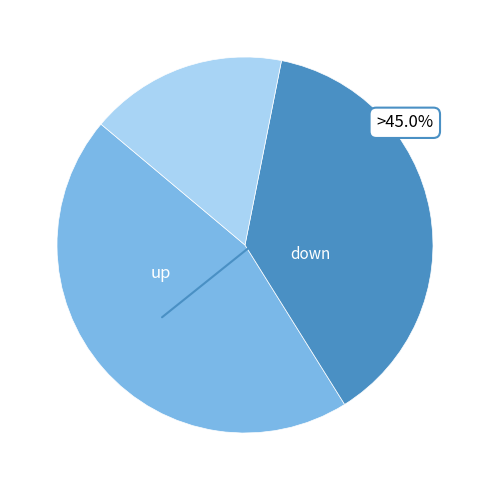

Does any single category account for the majority?

No